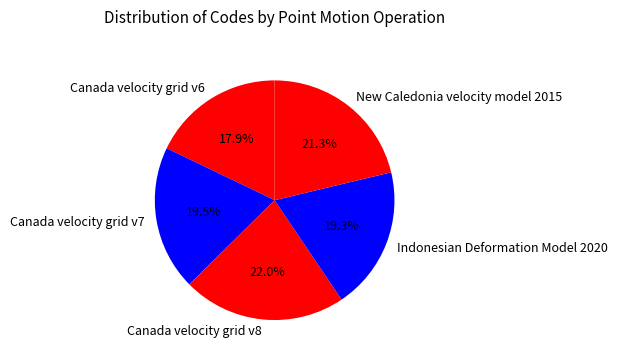

What percentage is the Canada velocity grid v6 slice, to the nearest percent?

18%